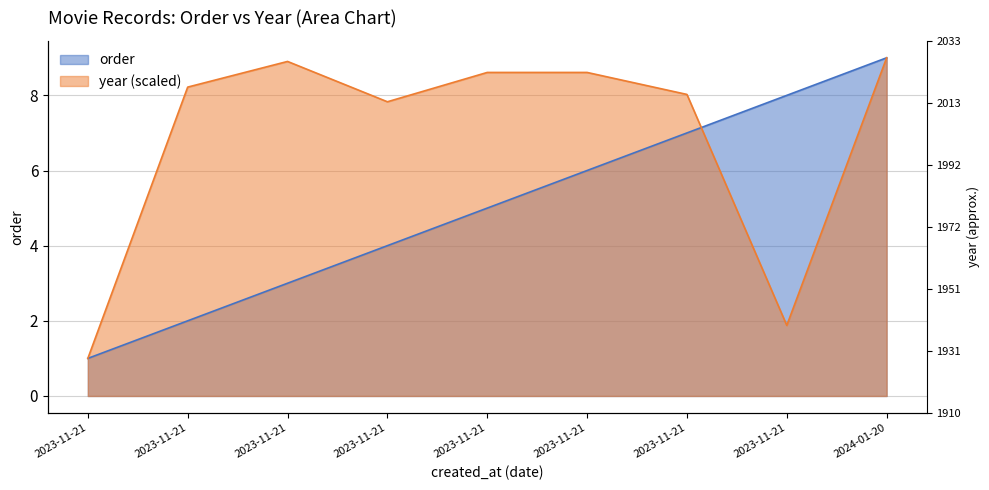

Rank the series by their average value, from highest to lowest.

year, order